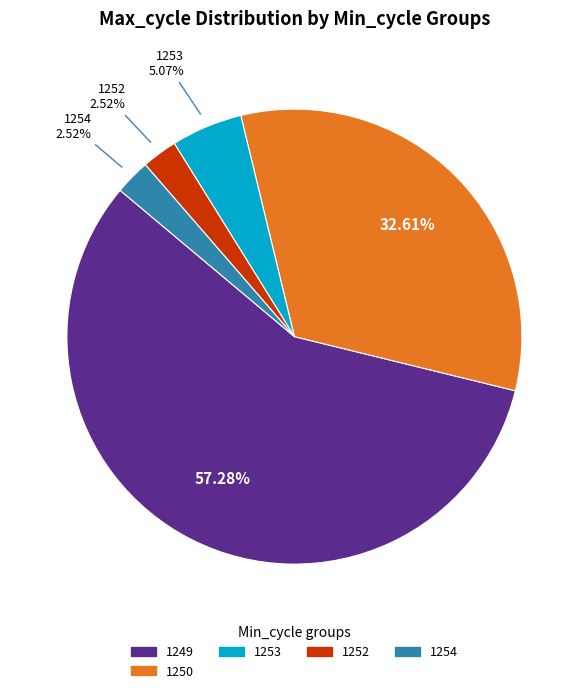

Is there a majority slice in this chart?

Yes